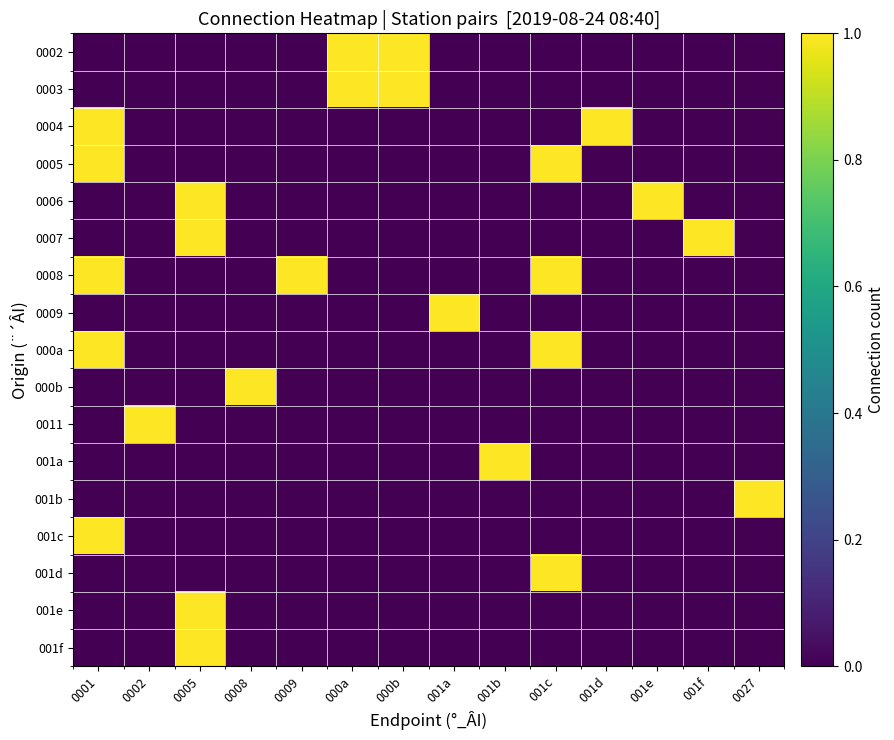

How many series are shown in this chart?

17